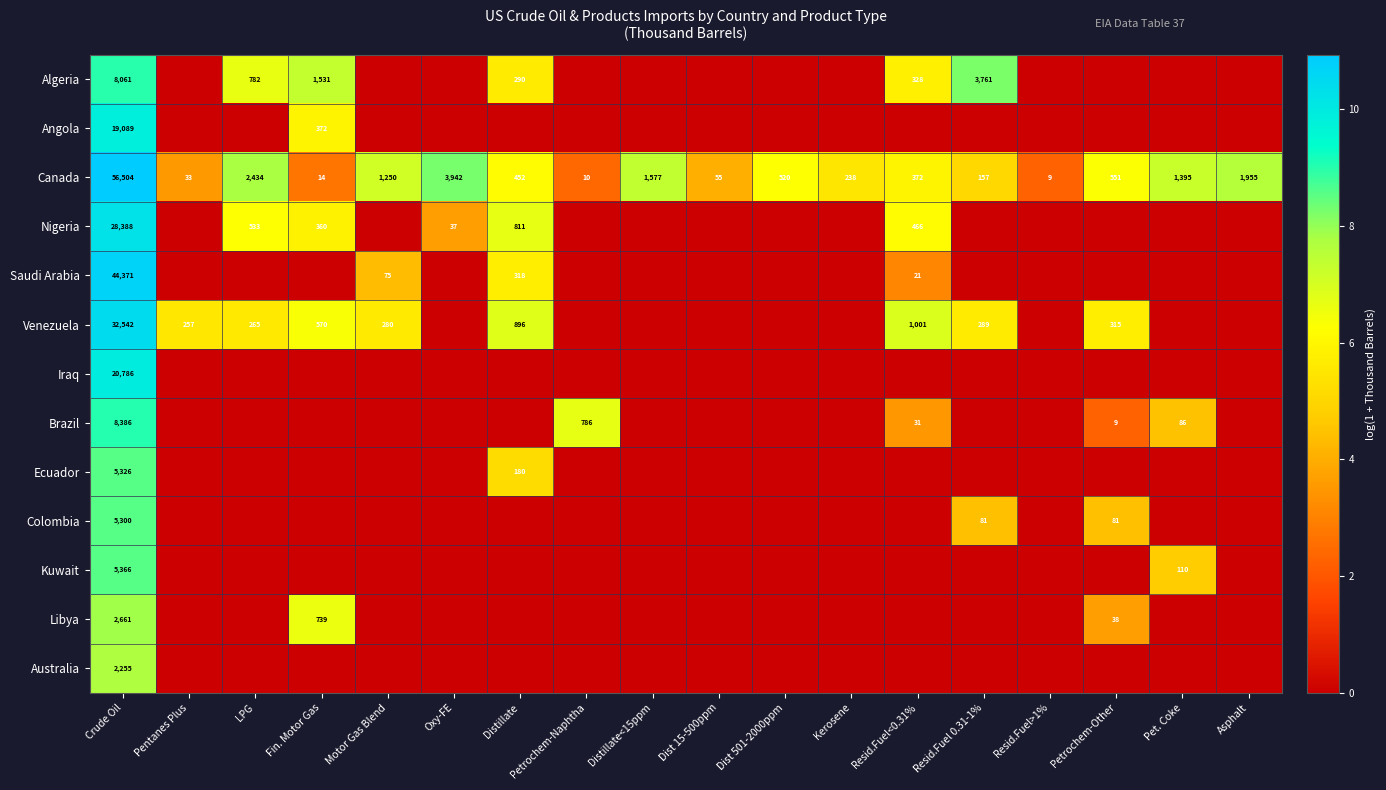

The Algeria series shows 290 at Distillate. True or false?

True